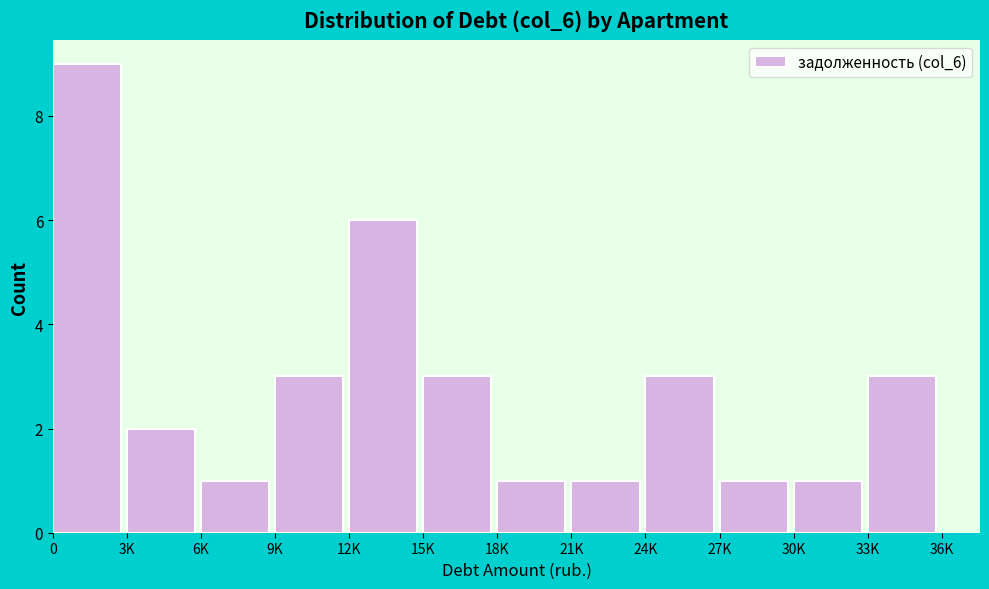

Reading right to left, what are all the values shown in this chart?

33K=3	30K=1	27K=1	24K=3	21K=1	18K=1	15K=3	12K=6	9K=3	6K=1	3K=2	0=9